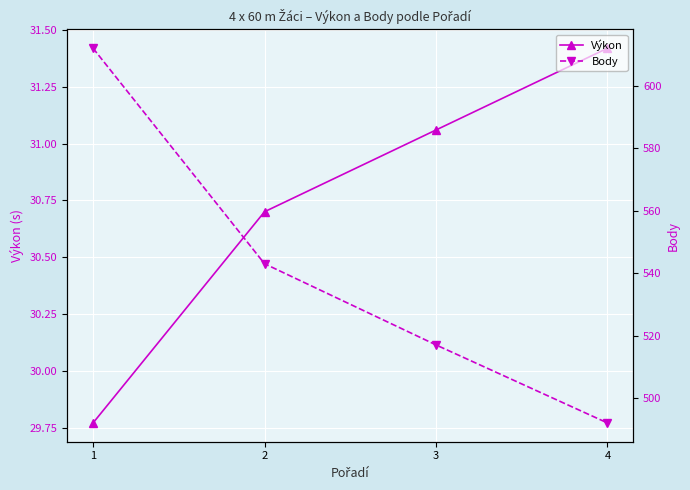

What is the value of the Výkon point at the 3rd from the left?

31.1